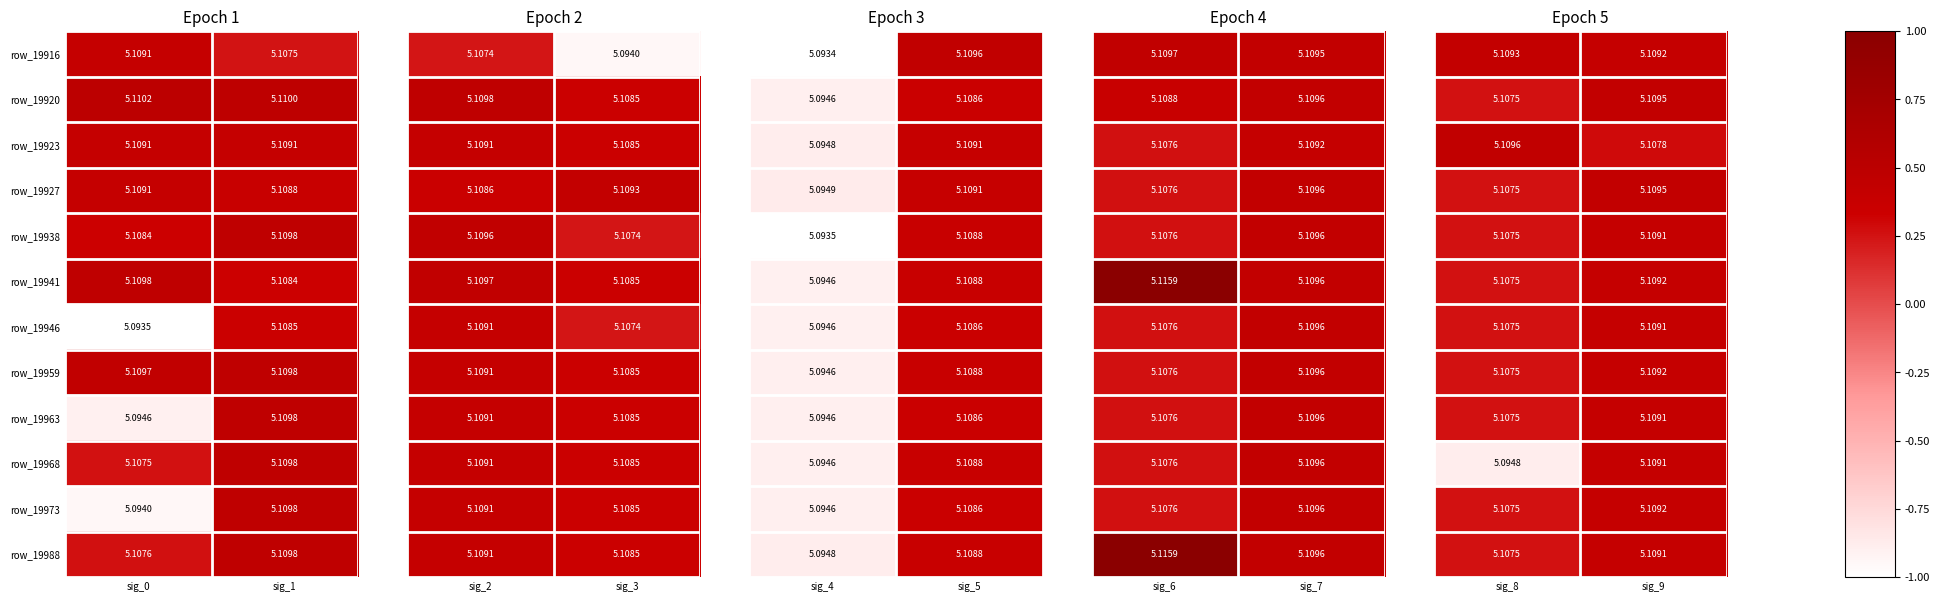

Is the value of row_19916 at sig_1 greater than the value of row_19988 at sig_0?

No